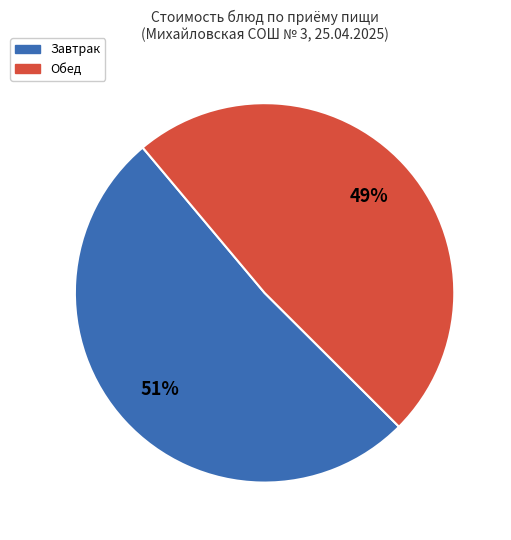

How many segments does this pie chart have?

2